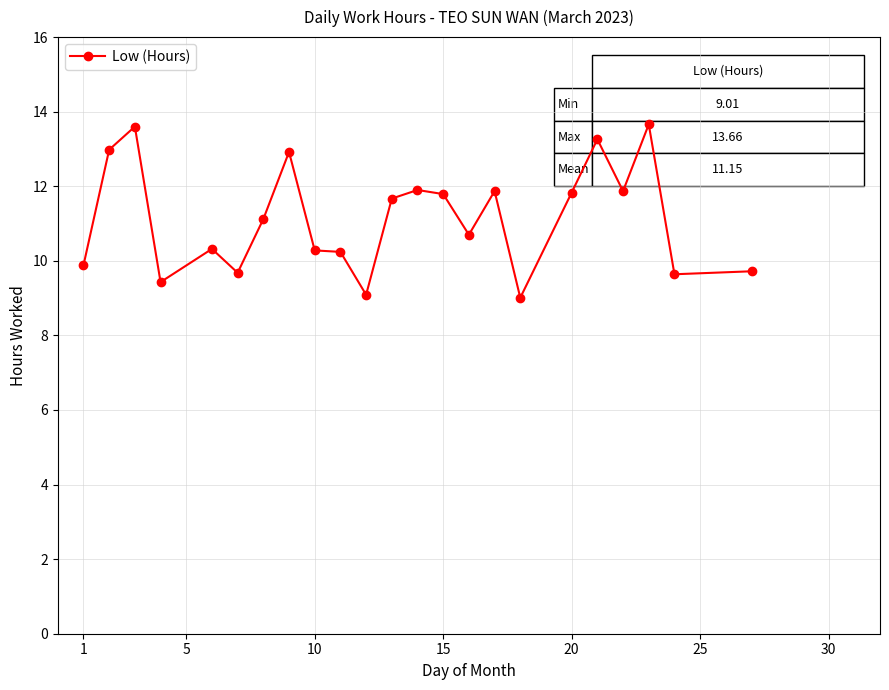

What is the value of the 16th point from the left?

11.9